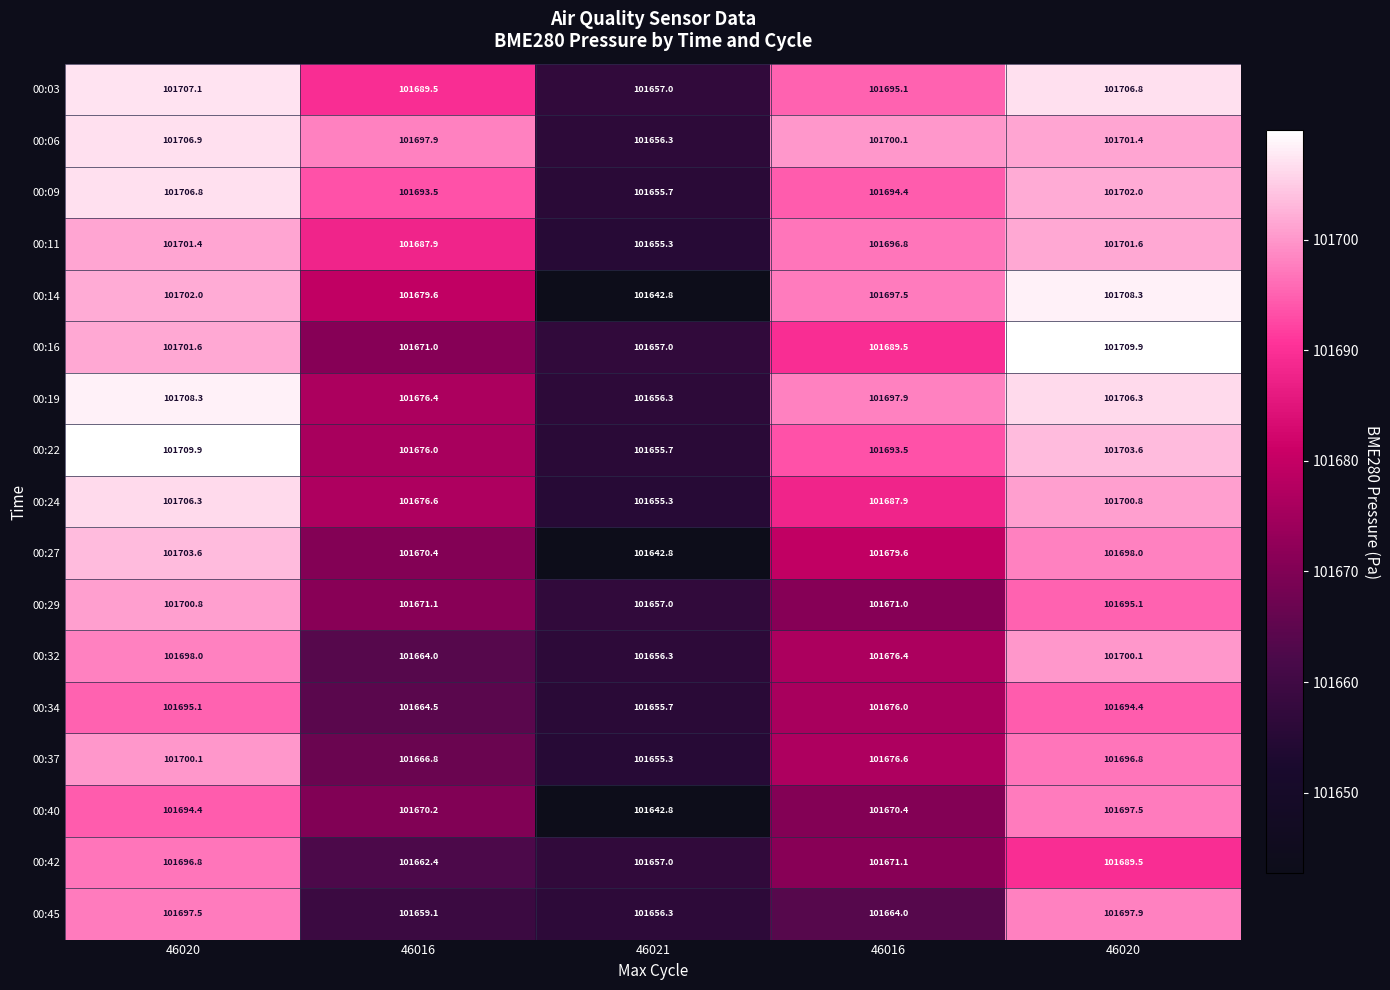

What is the spread (max minus min) of values at 46020?

15.5